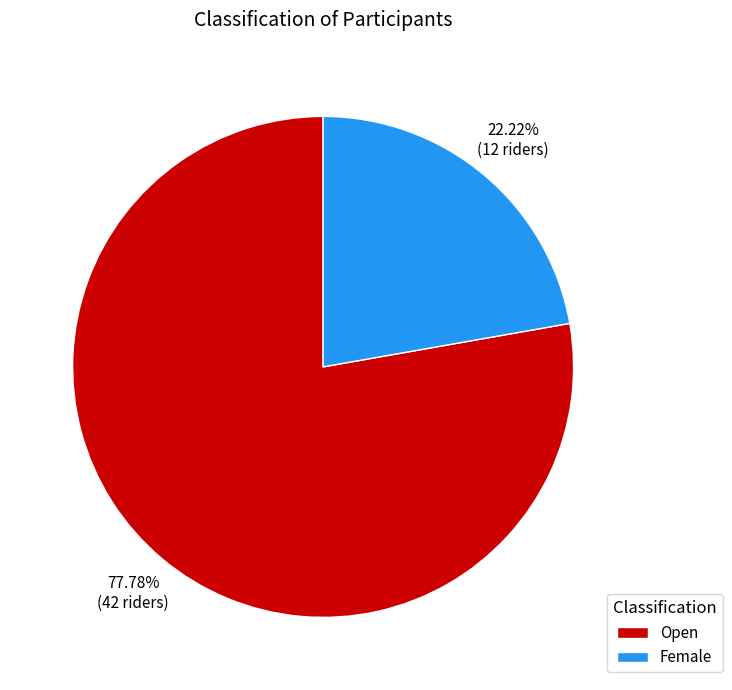

Is the sum of Open and Female greater than half?

Yes